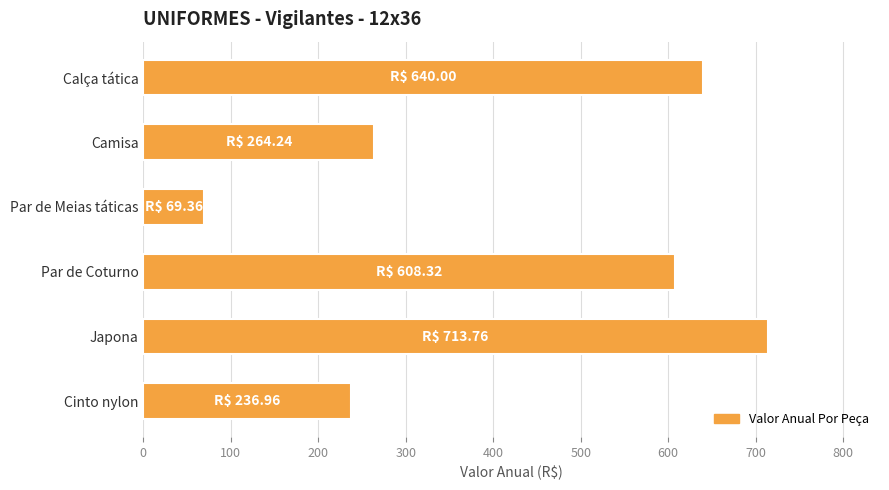

What is the label of the 4th bar from the top?

Par de Coturno